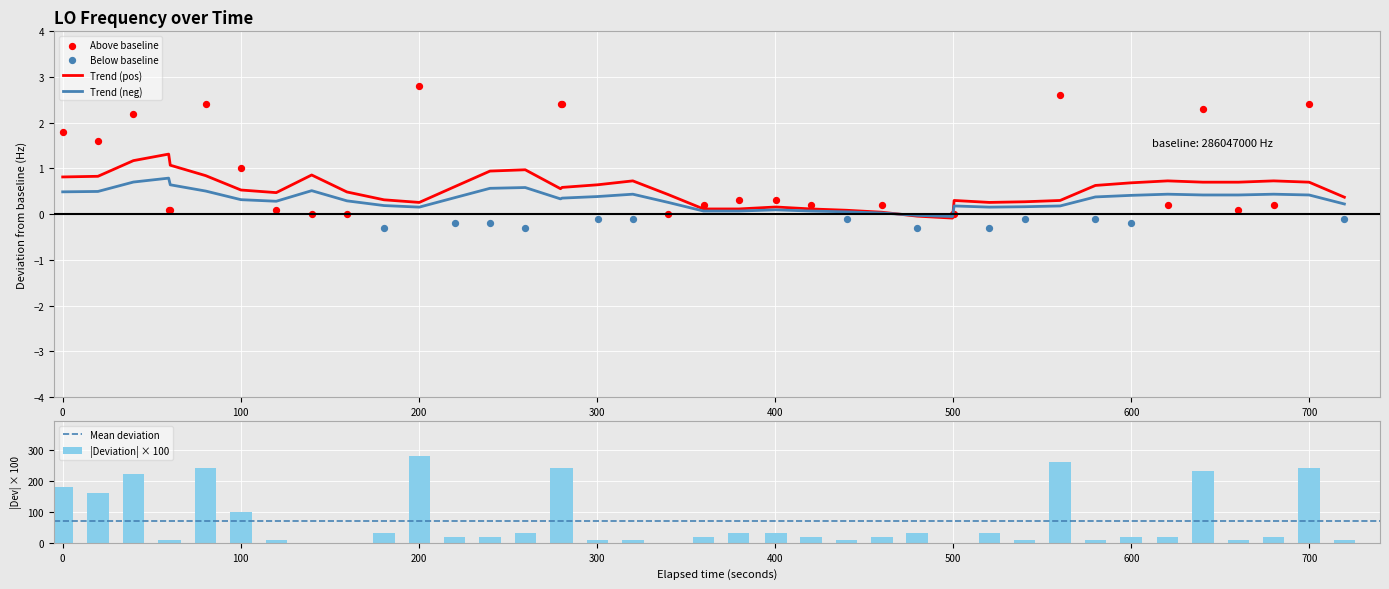

What is the sum of all |Deviation| × 100 values?

2830.0